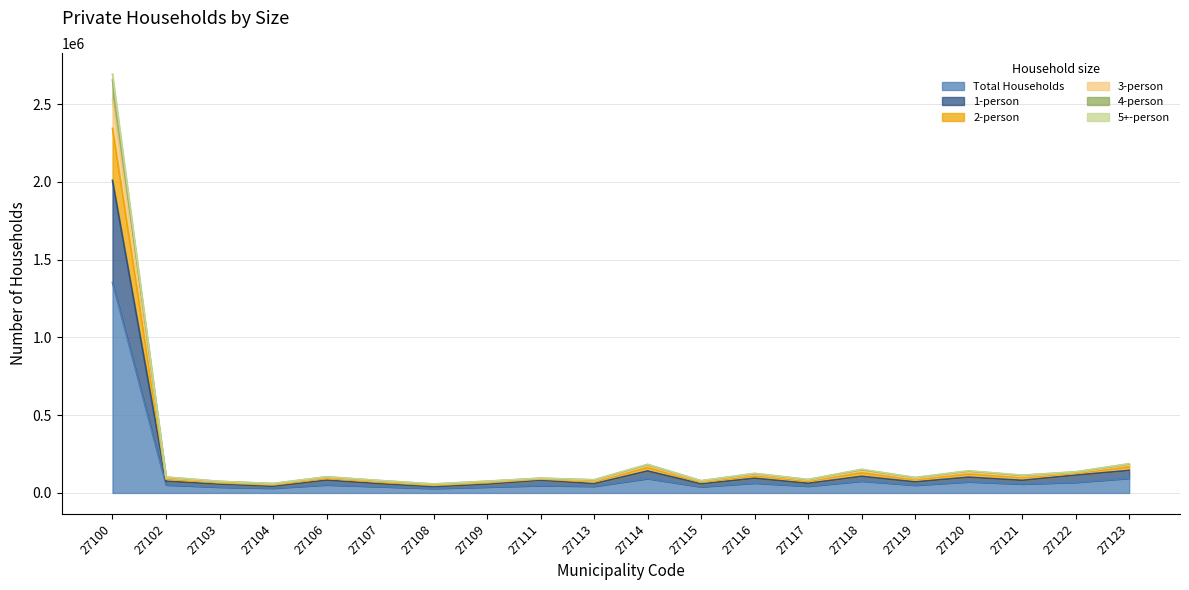

At which category does 4-person reach its first local valley?

27104